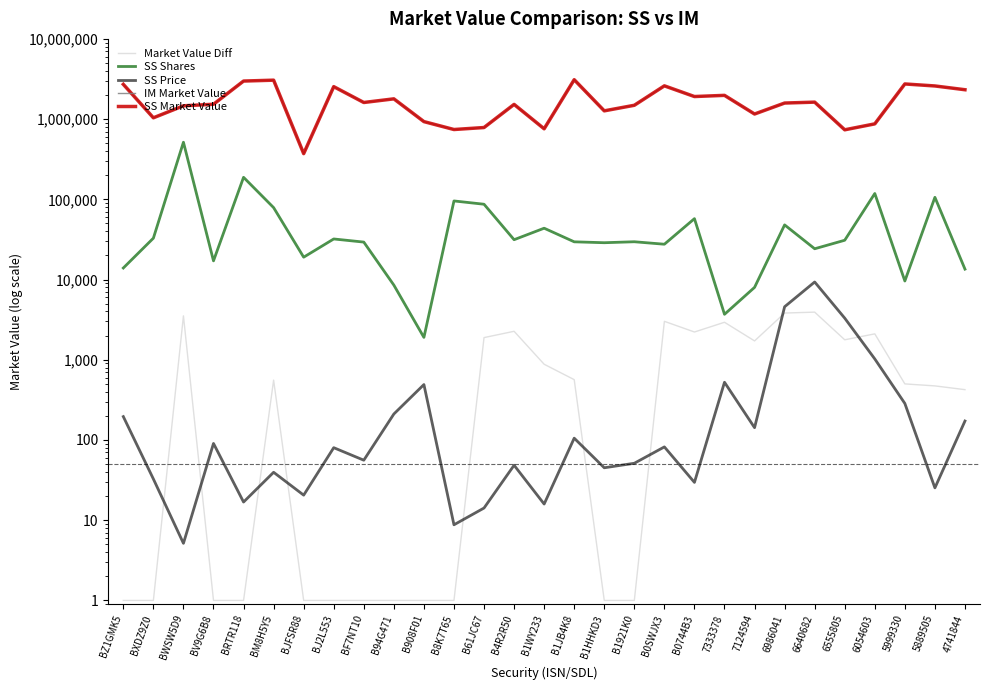

How many data points in Market Value Diff are above 500?

15